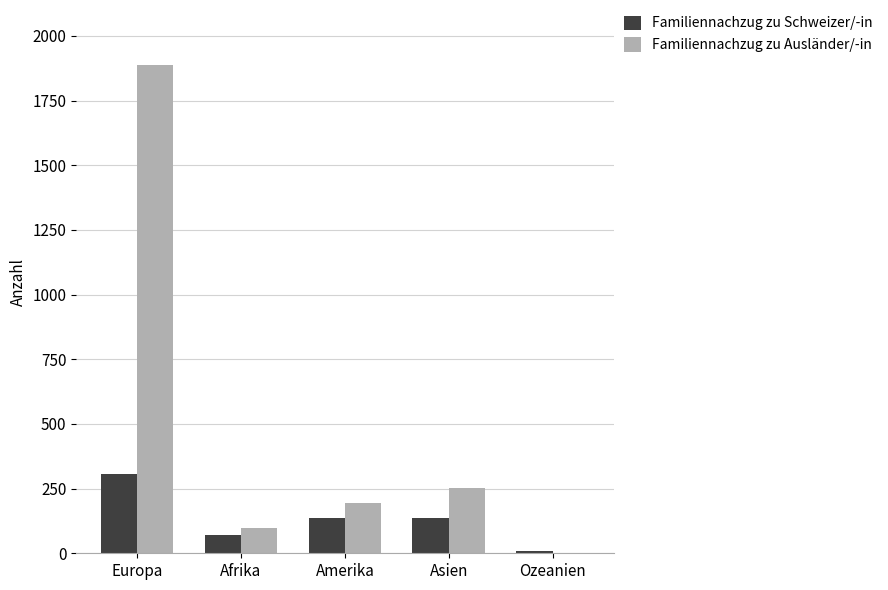

Read the Familiennachzug zu Ausländer/-in value at Afrika, to the nearest 10.

100